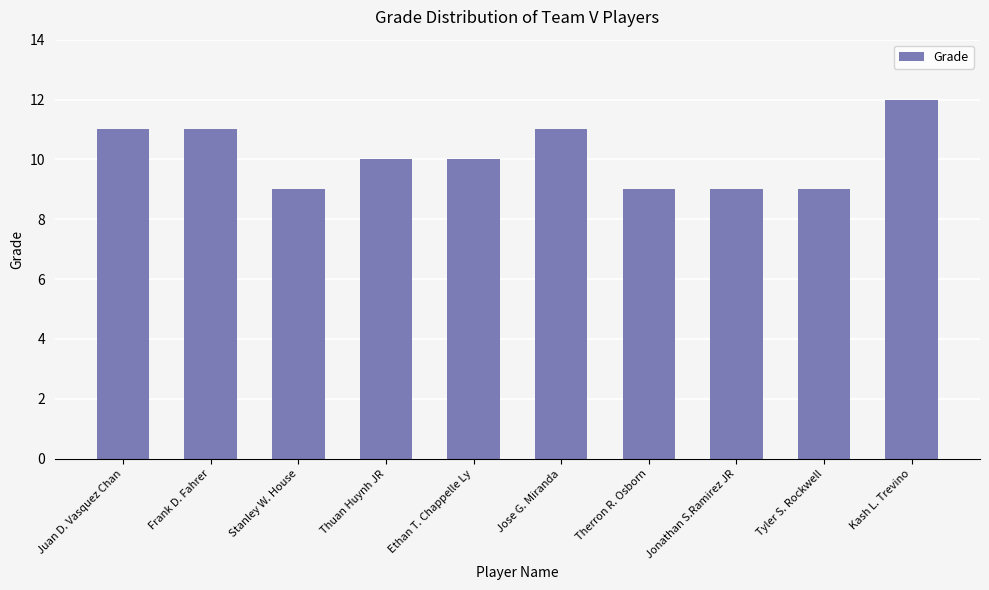

What is the minimum value shown in the chart?

9